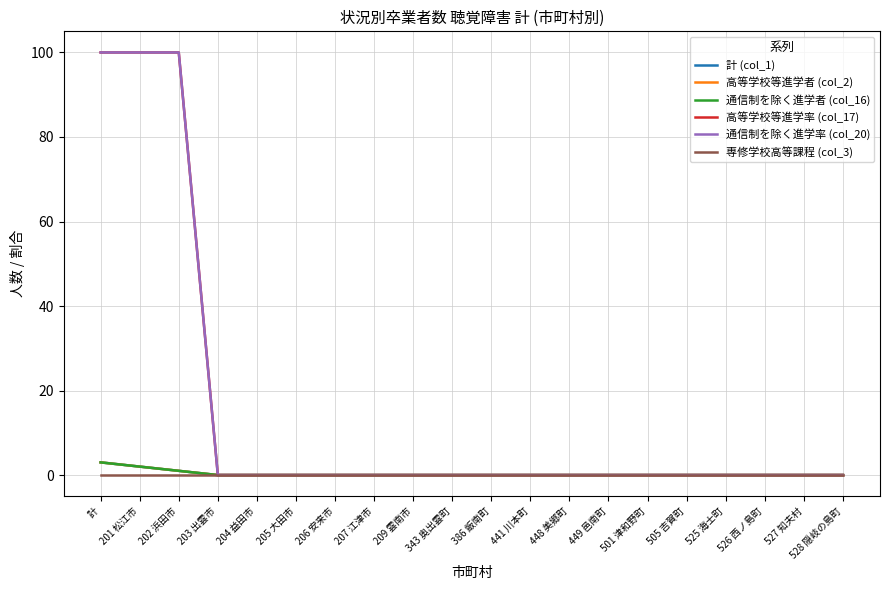

Does the chart have visible grid lines?

Yes